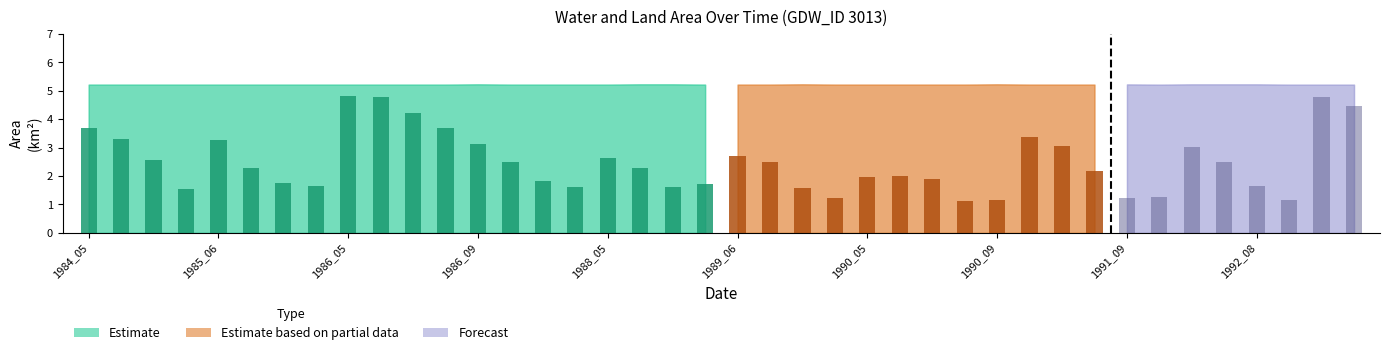

Is it true that landArea equals 1.5 at 1990_07?

False